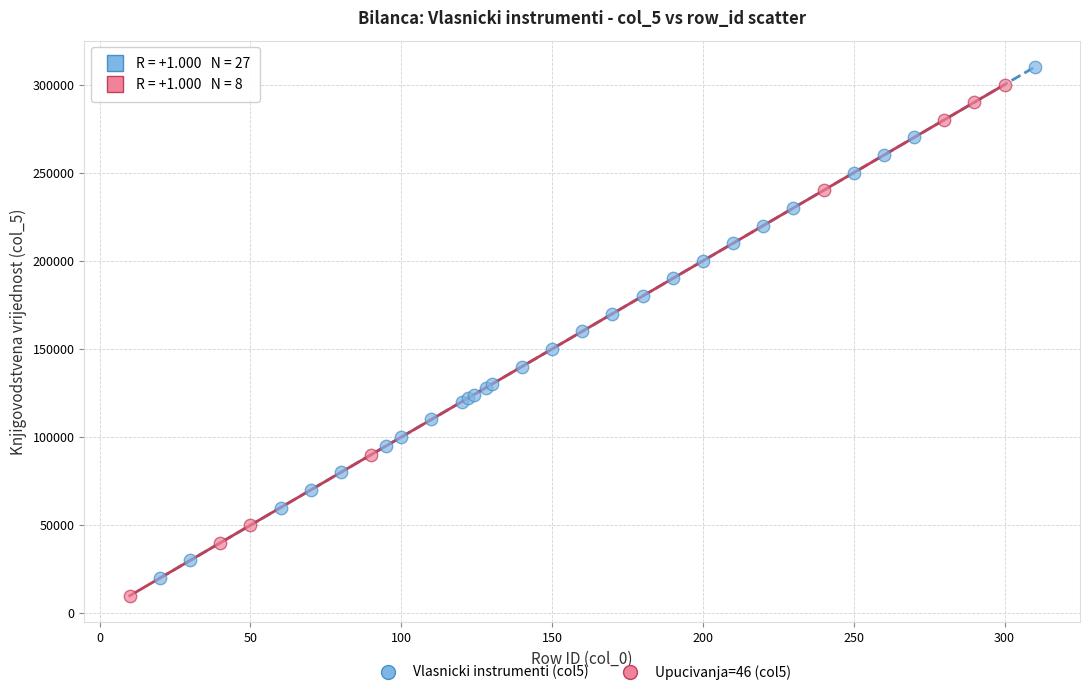

Which series reaches the minimum Y coordinate?

Upucivanja=46 (col5)